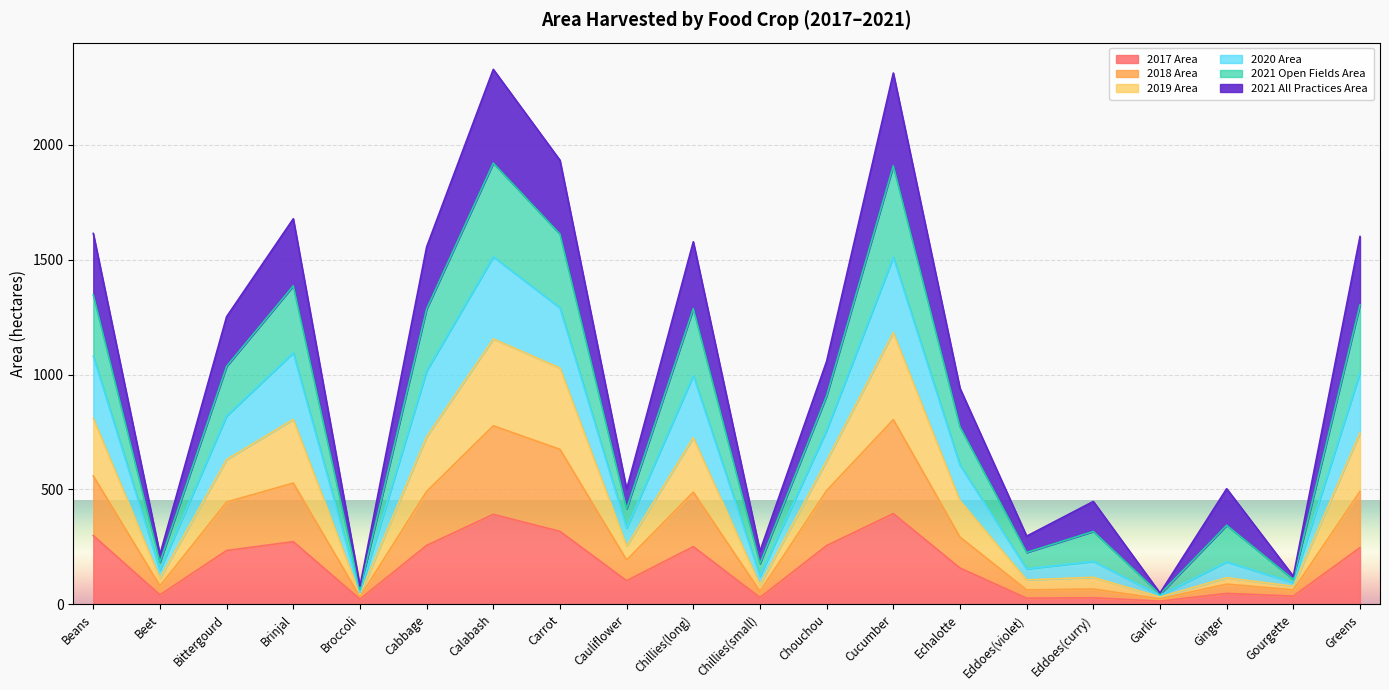

What is the total value across all series at Brinjal?

1677.7